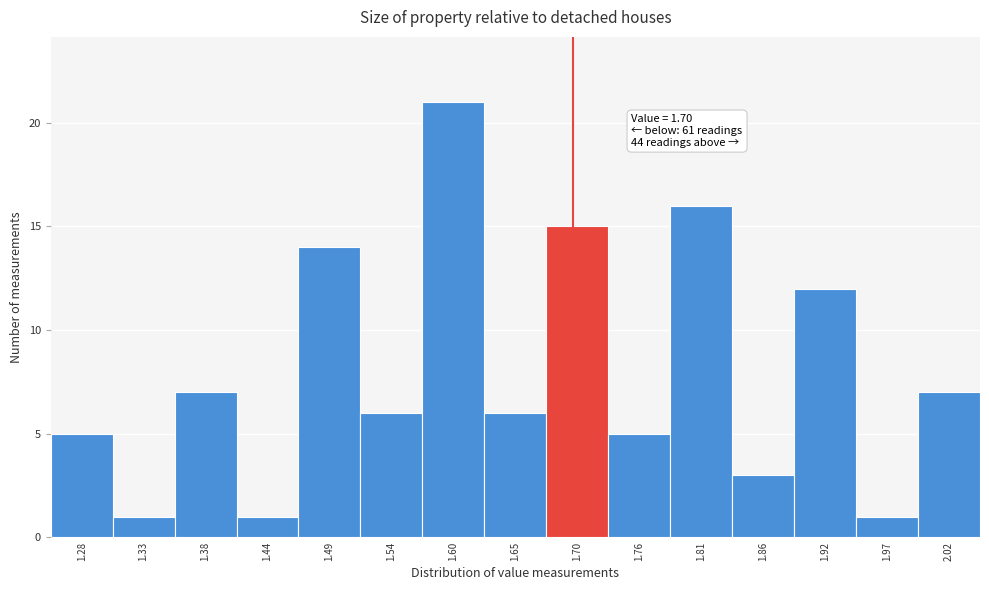

Which range on the x-axis has the tallest bar?

1.57 to 1.62